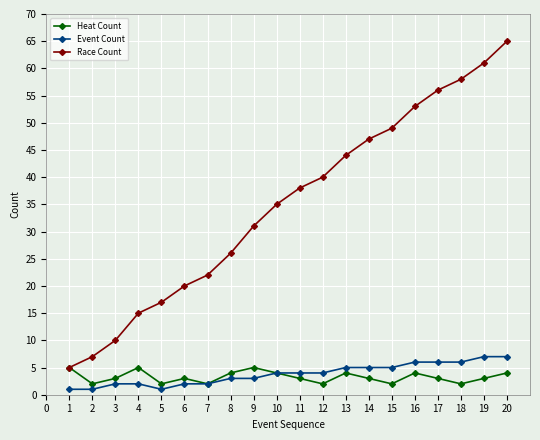

The Event Count series shows 6 at 16. True or false?

True